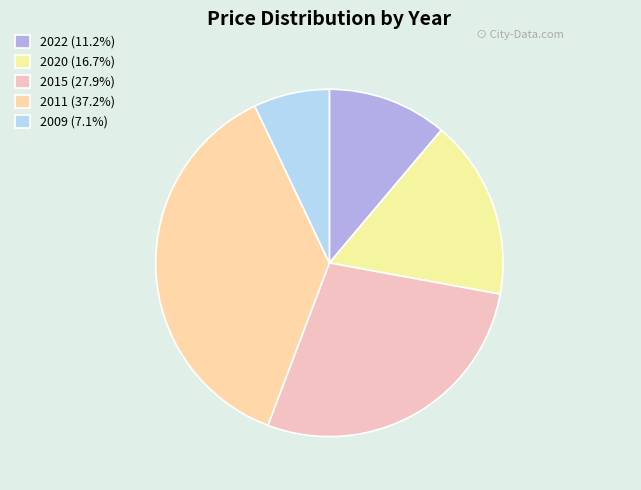

What is the largest slice in the pie chart?

2011